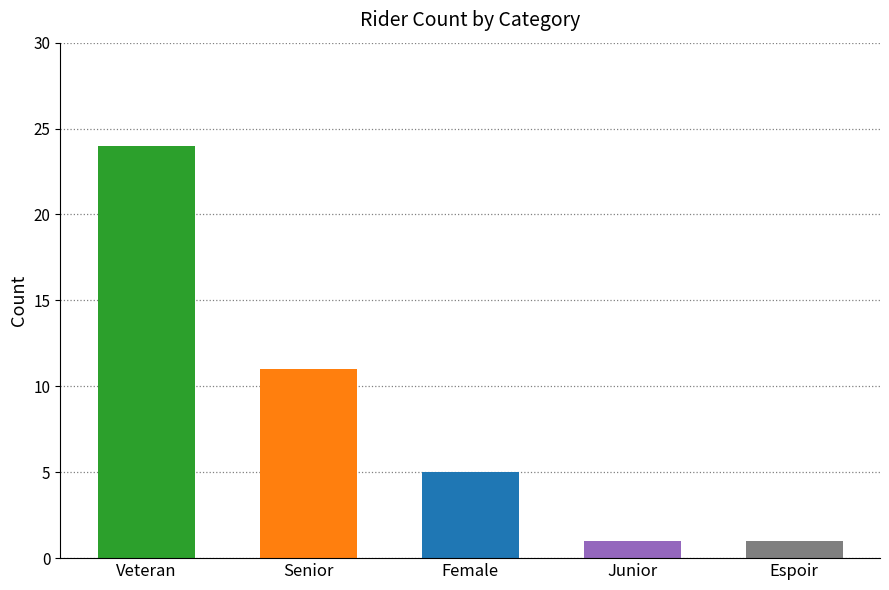

Which category has the highest value across all series?

Veteran